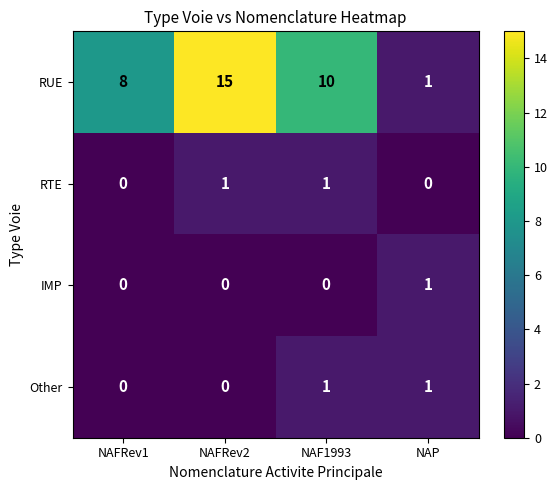

What is the total value across all series at NAFRev2?

16